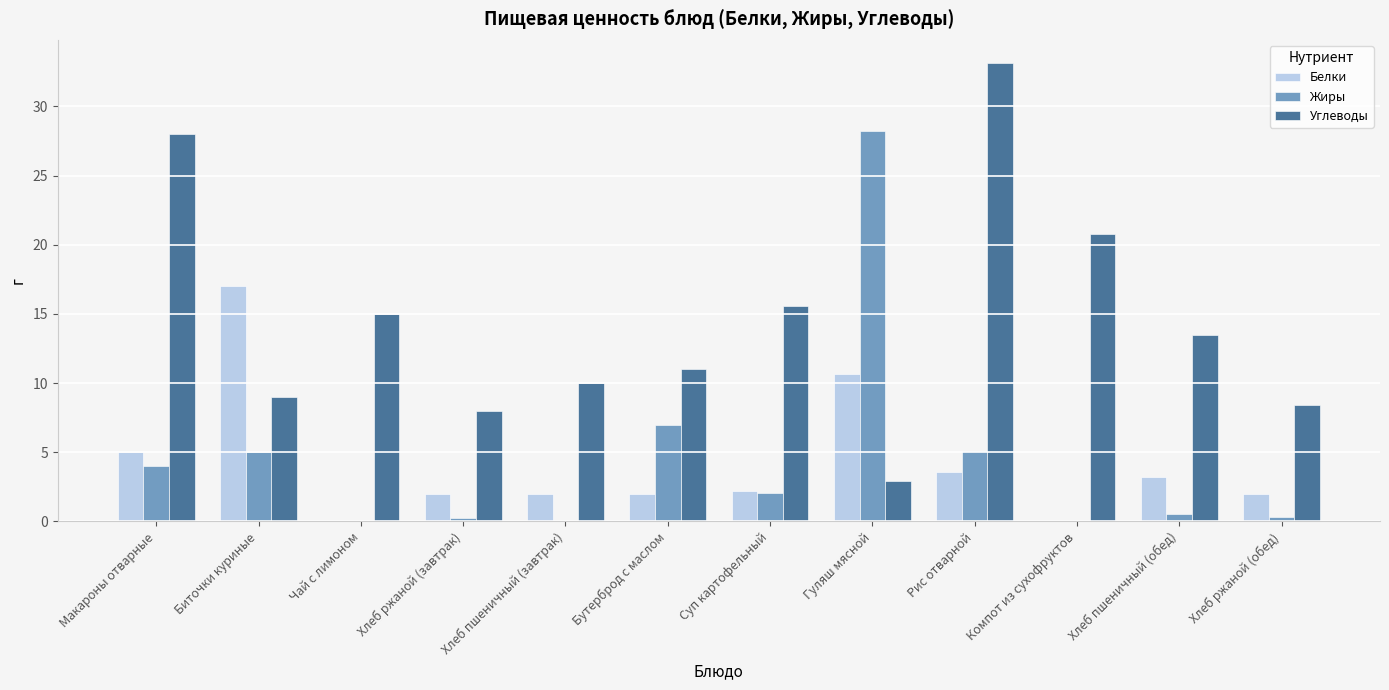

Which category has the highest value in the Жиры series?

Гуляш мясной